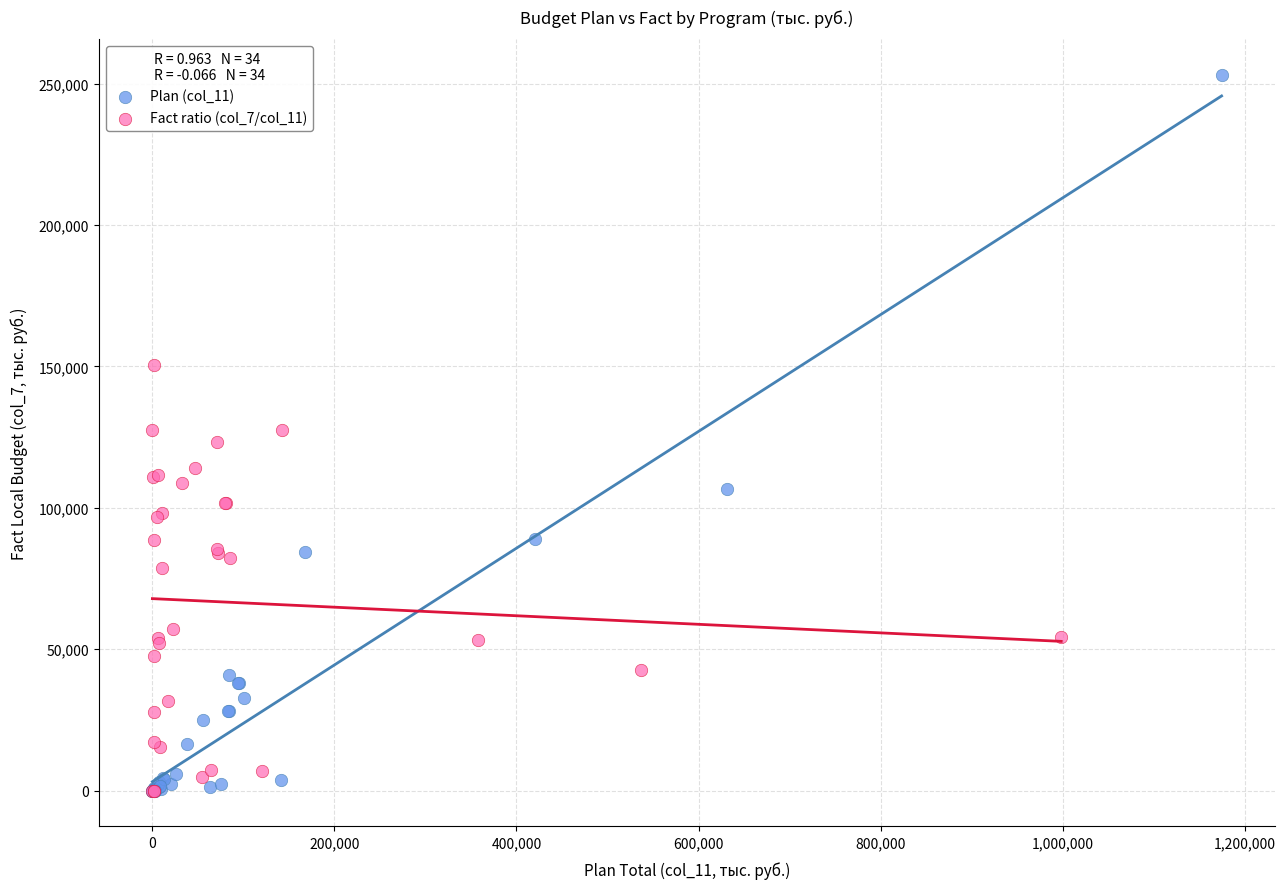

Which series has the largest Y range (max minus min)?

Plan (col_11)